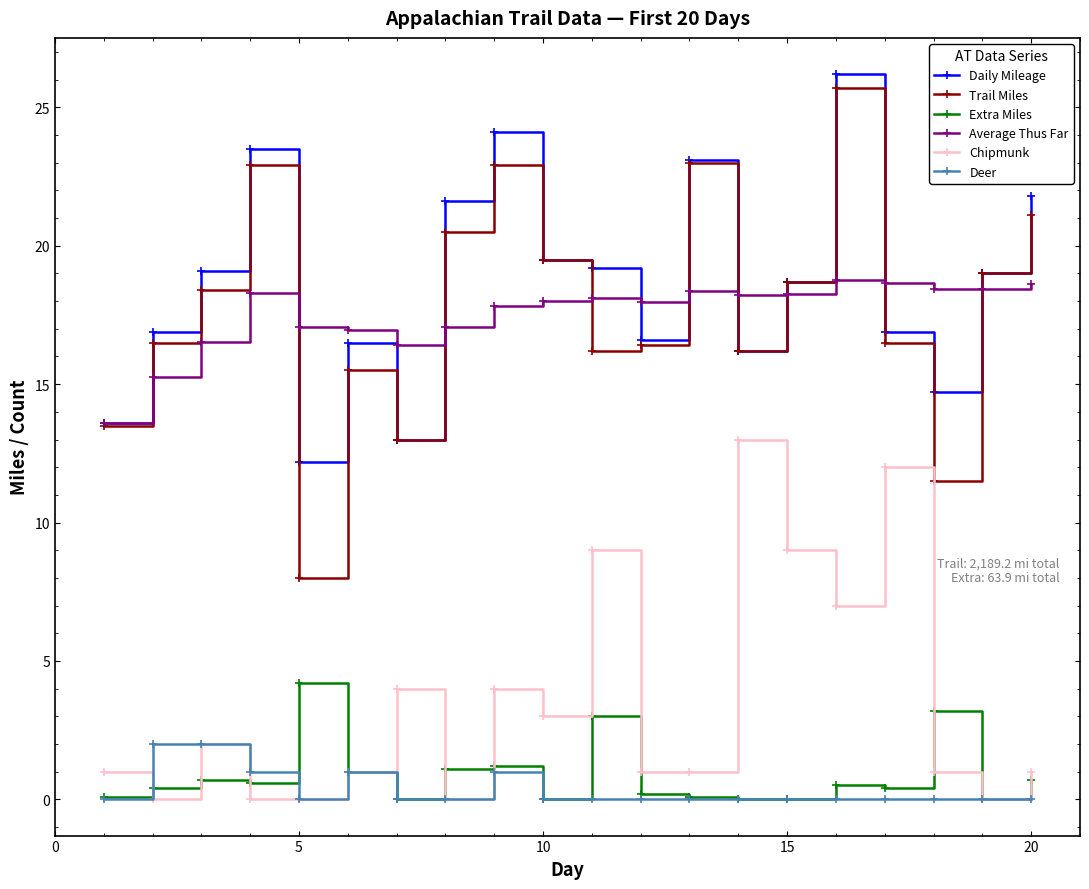

True or false: Average Thus Far has more than 0 interior local peaks.

True